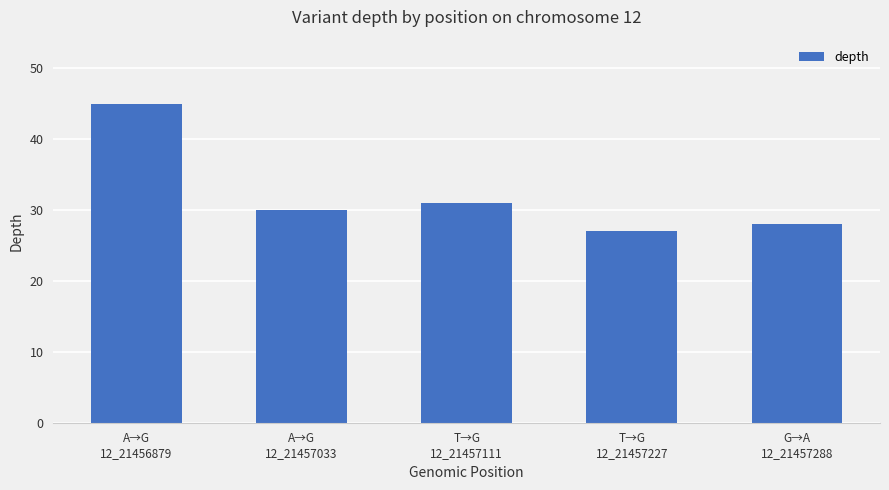

Rank the categories by value from highest to lowest.

A→G
12_21456879, T→G
12_21457111, A→G
12_21457033, G→A
12_21457288, T→G
12_21457227